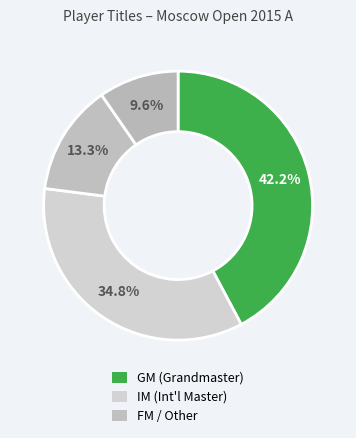

How many segments does this pie chart have?

4